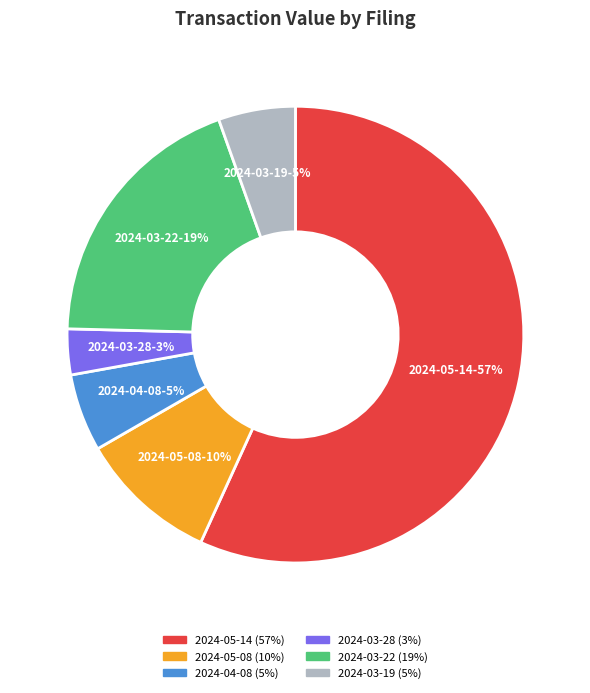

To the nearest percent, what percentage of the pie is 2024-05-08?

10%